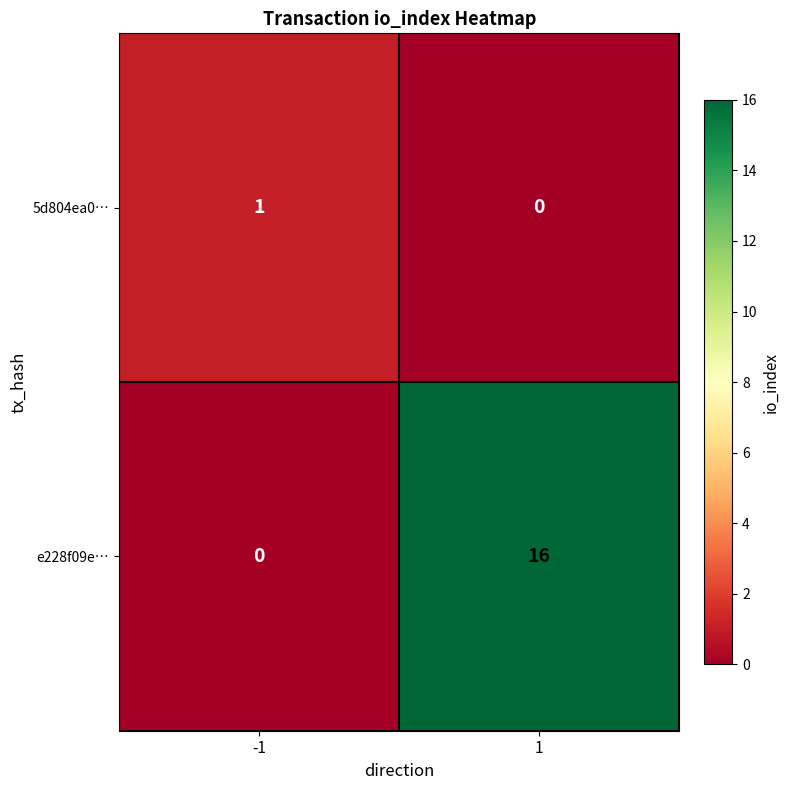

How many values in e228f09e… are above zero?

1